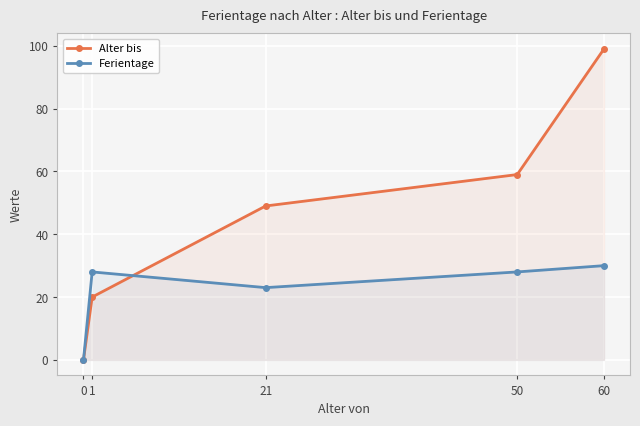

After their last crossing, which series has the higher values: Ferientage or Alter bis?

Alter bis